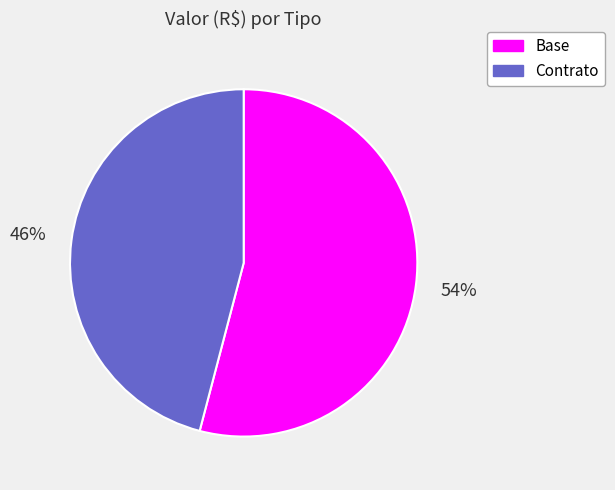

Count the number of slices in the pie.

2